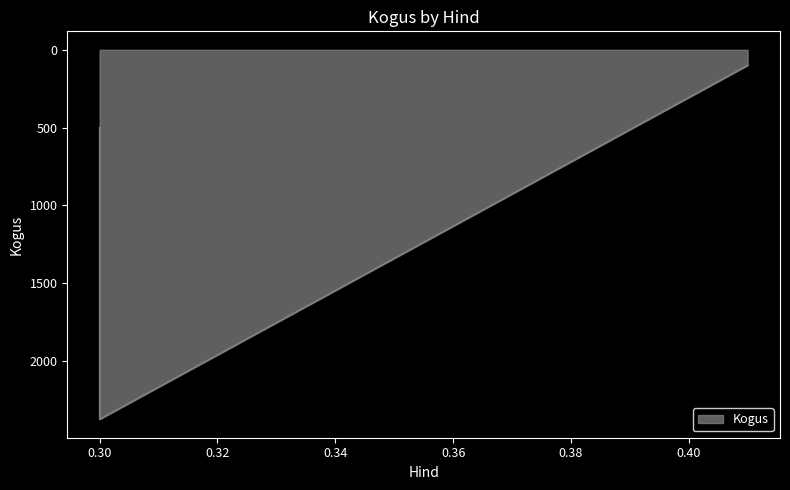

True or false: the data shows 1622 at 0.3.

False